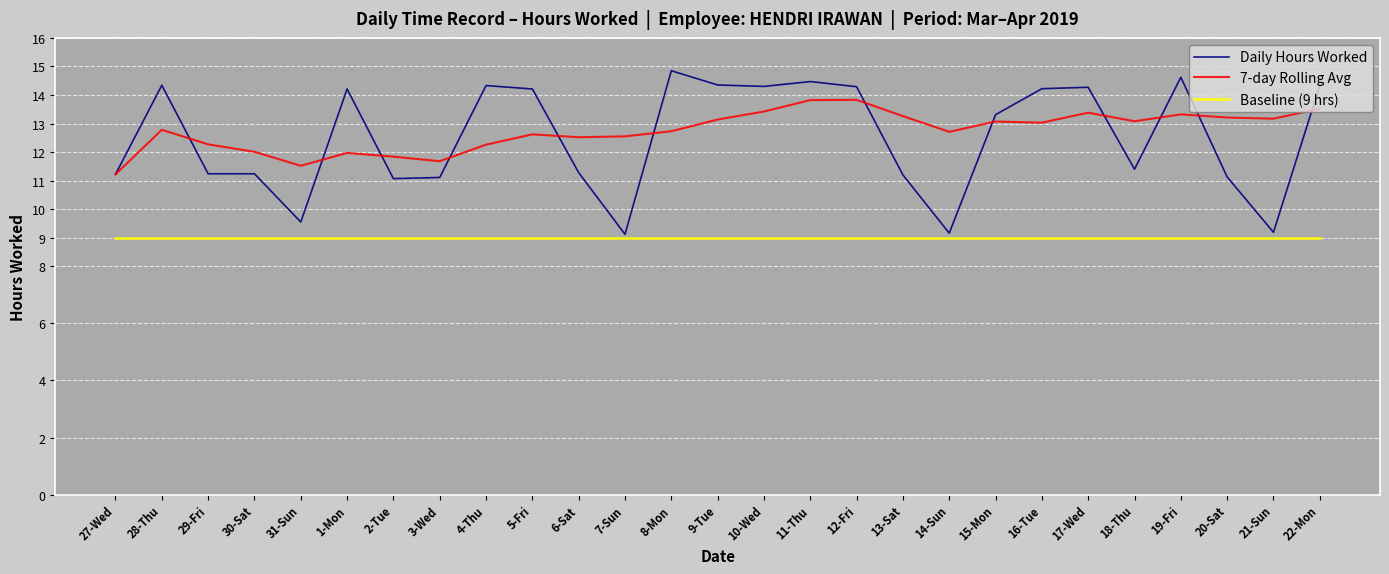

What is the sum of the Baseline (9 hrs) values at 19-Fri and 30-Sat?

18.0